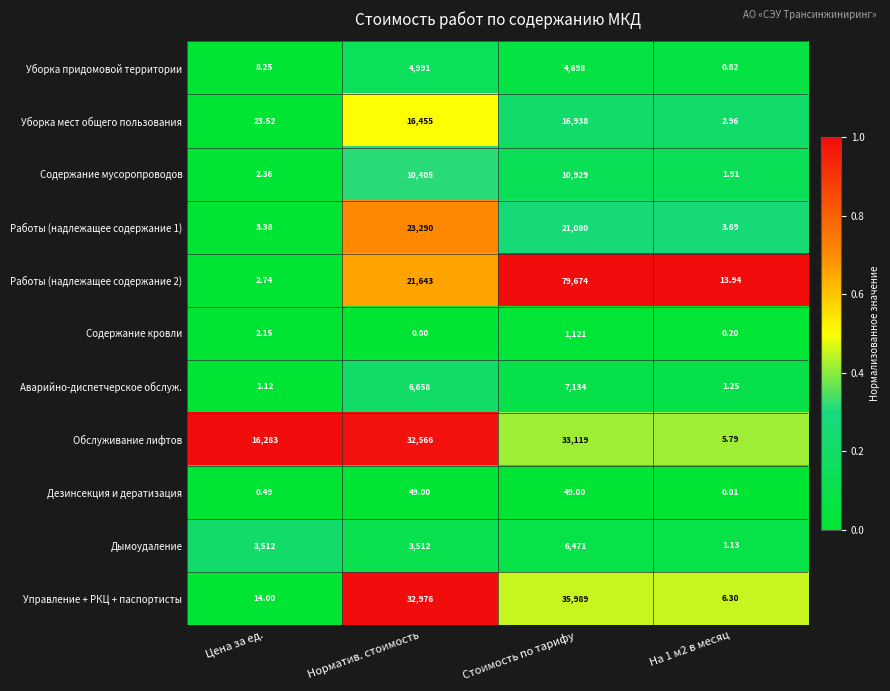

At which label is Дезинсекция и дератизация closest to 24?

Цена за ед.